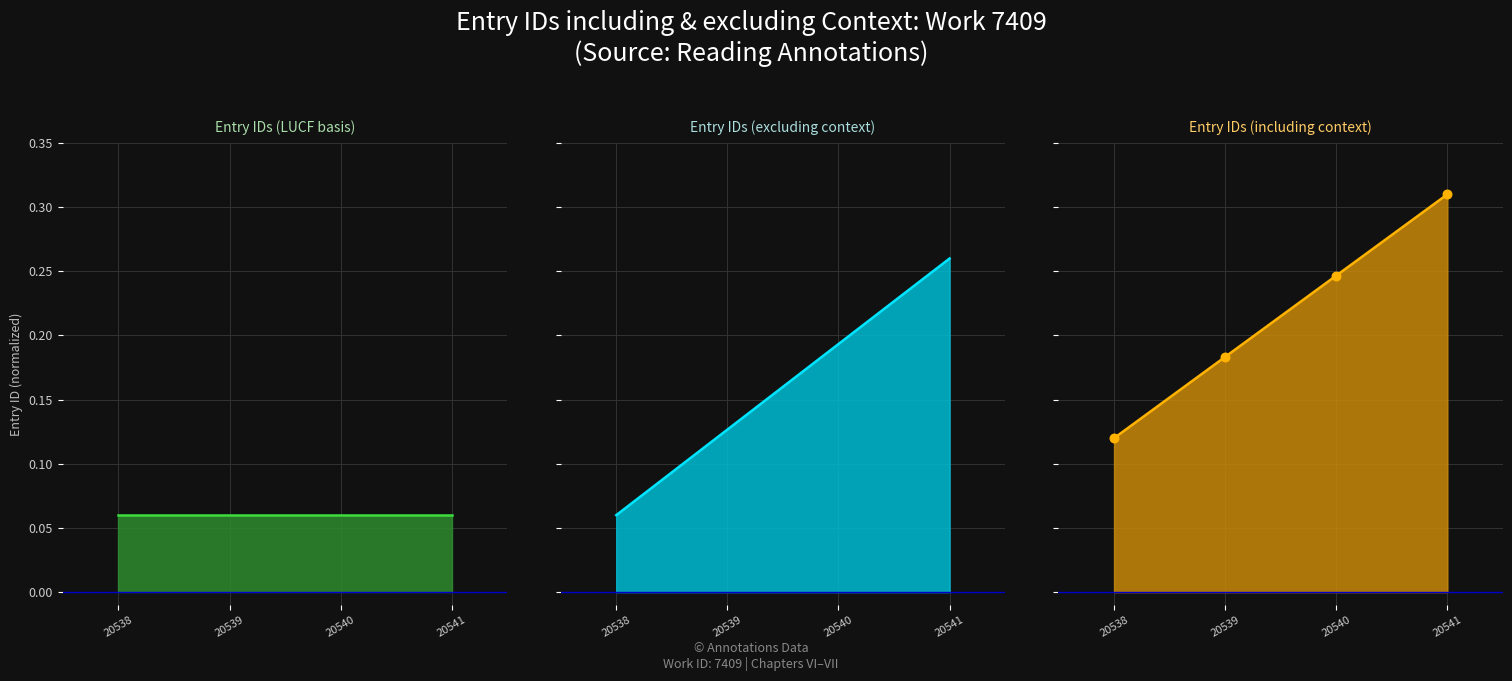

Between 20538 and 20539, which is larger?

20539